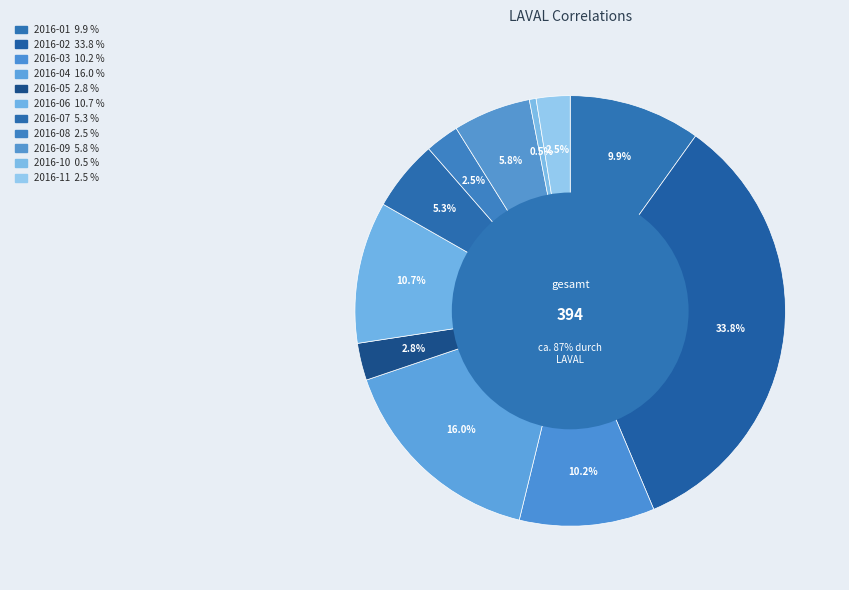

How much of the chart is everything except 2016-10?

99.5%